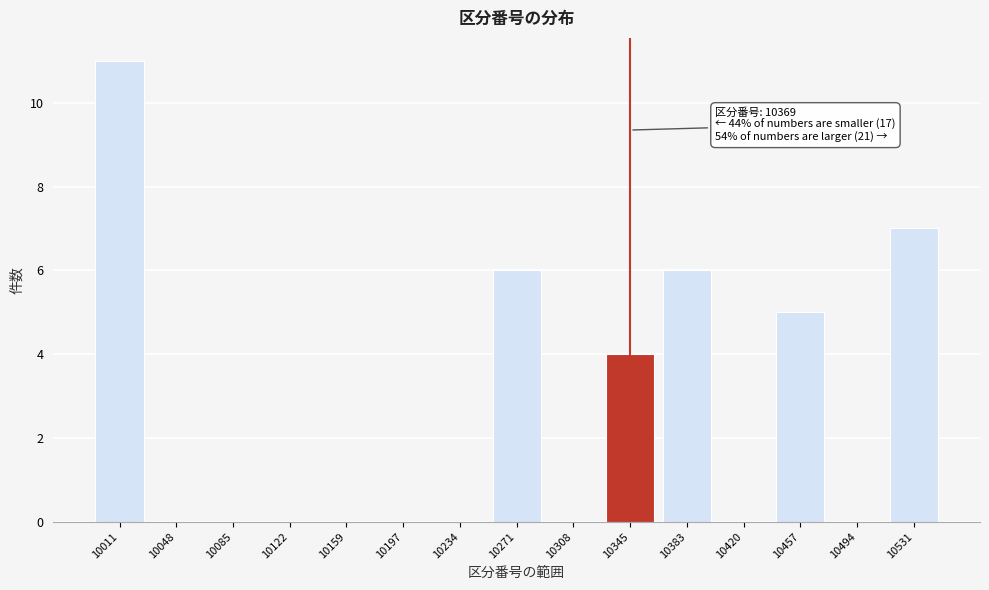

Reading right to left, extract all data points from this chart.

10531=7	10494=0	10457=5	10420=0	10383=6	10345=4	10308=0	10271=6	10234=0	10197=0	10159=0	10122=0	10085=0	10048=0	10011=11